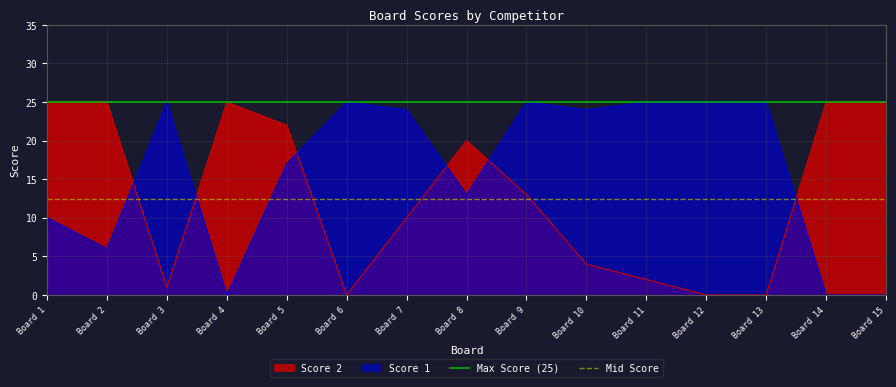

The Score 2 series shows 38 at Board 15. True or false?

False